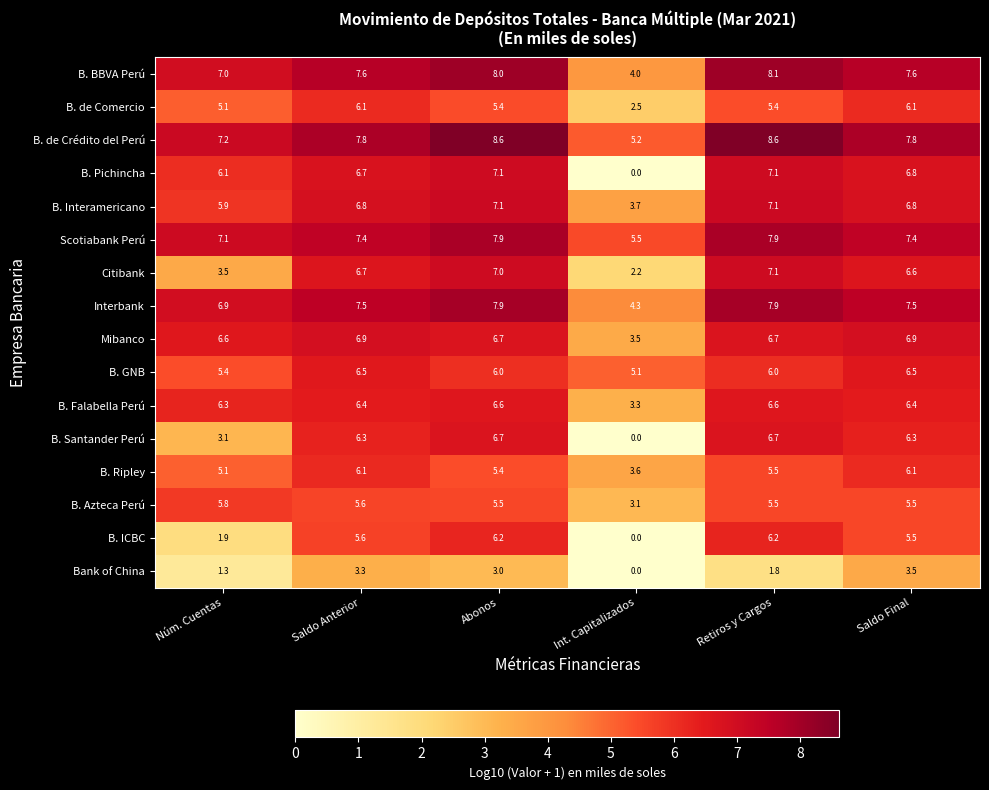

What is the highest value of the B. Pichincha series?

7.1